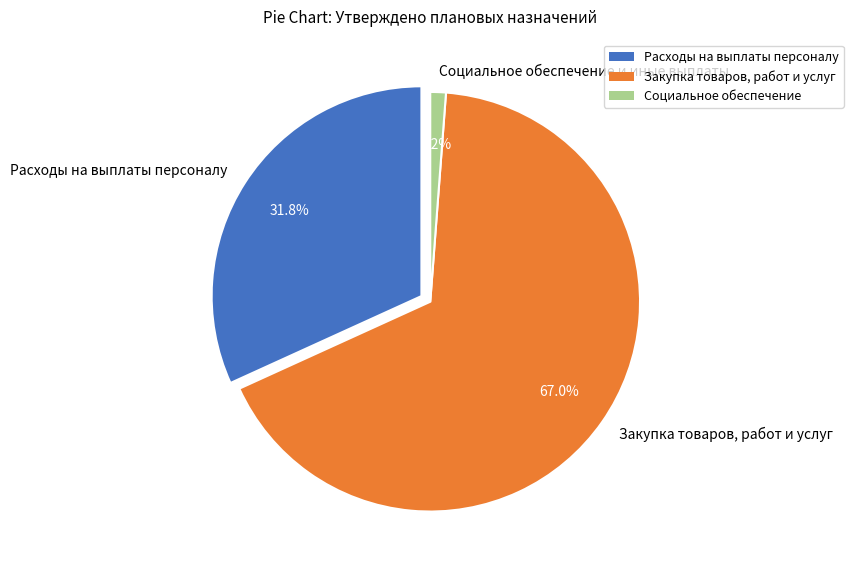

Rank the categories by value from highest to lowest.

Закупка товаров, работ и услуг, Расходы на выплаты персоналу, Социальное обеспечение и иные выплаты